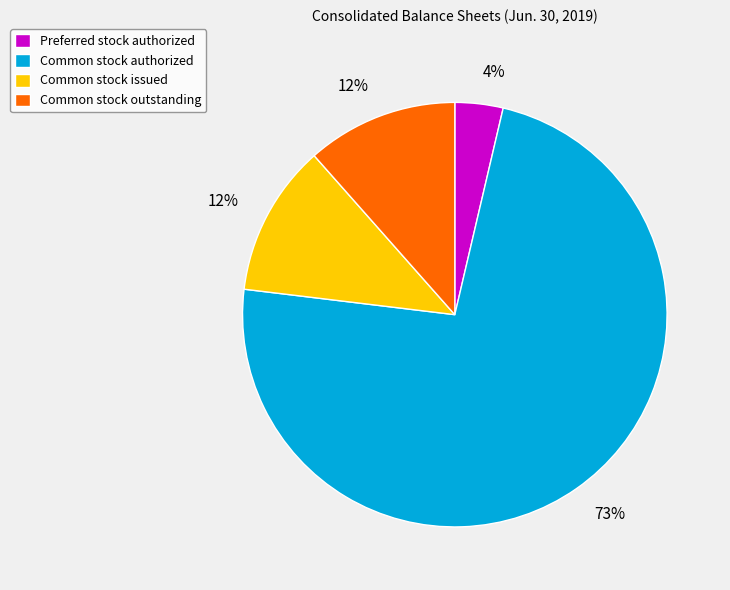

Does Common stock issued account for over 50% of the chart?

No